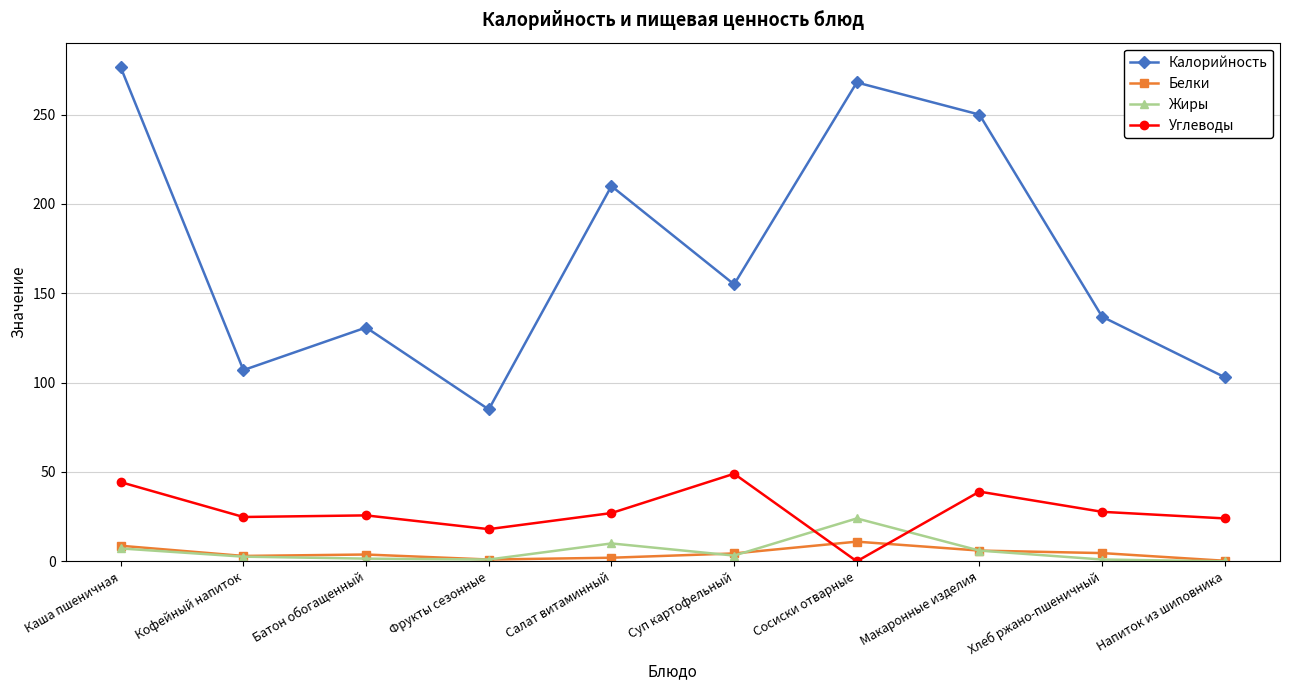

Which category has the highest value in the Углеводы series?

Суп картофельный